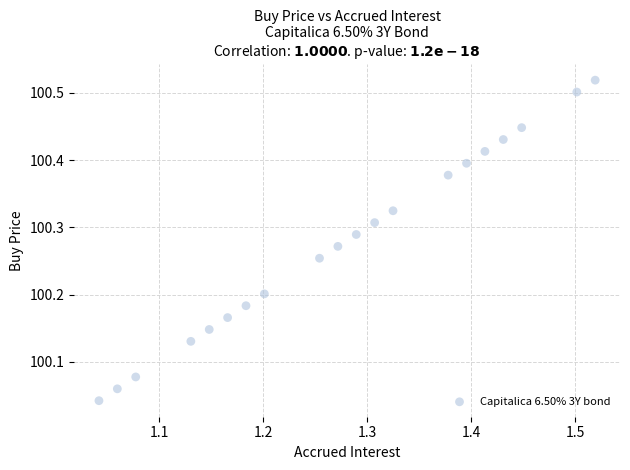

What is the range of Y values (max minus min)?

0.5